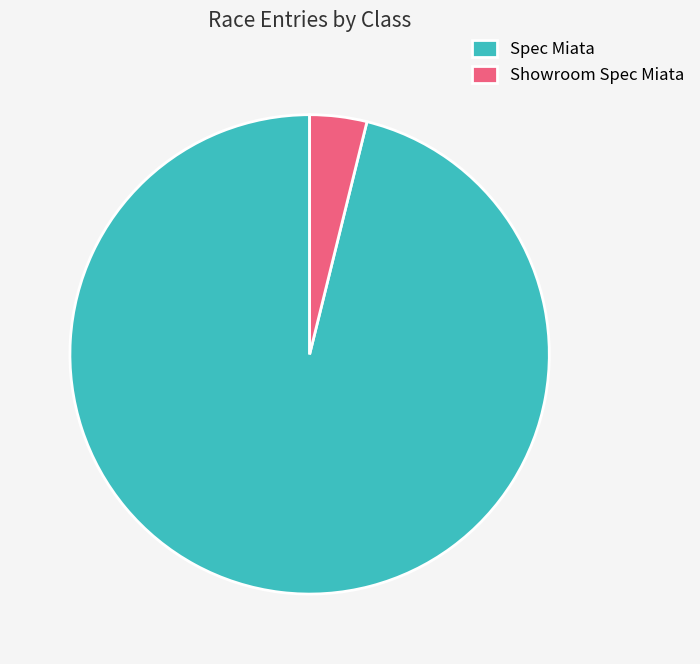

Is the sum of Showroom Spec Miata and Spec Miata greater than half?

Yes